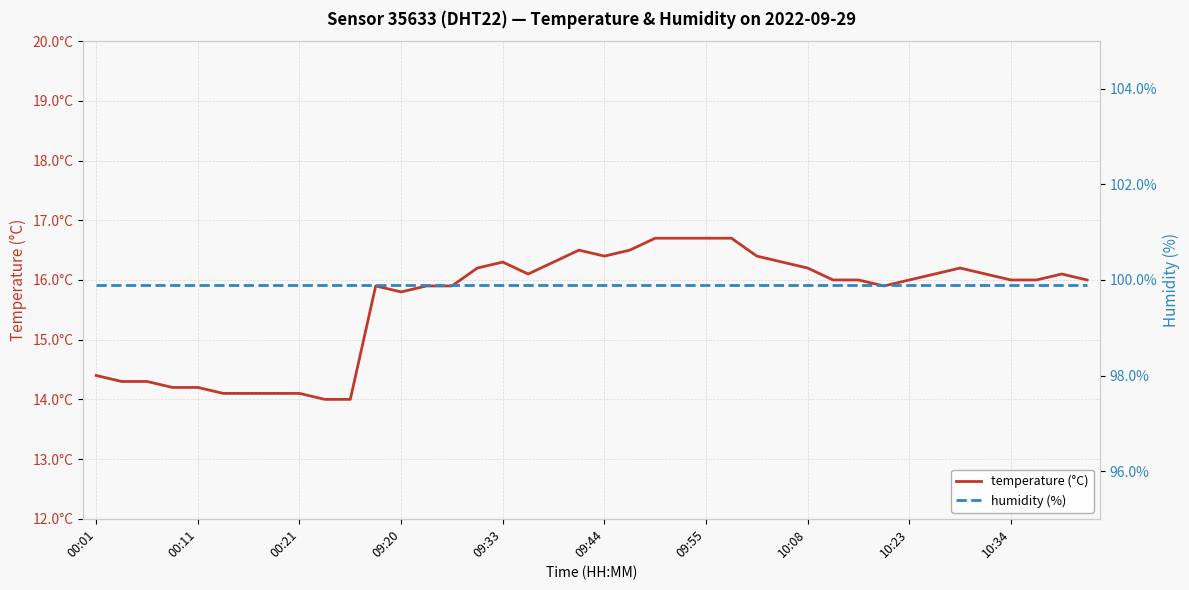

True or false: humidity (%) and temperature (°C) cross at least once.

False